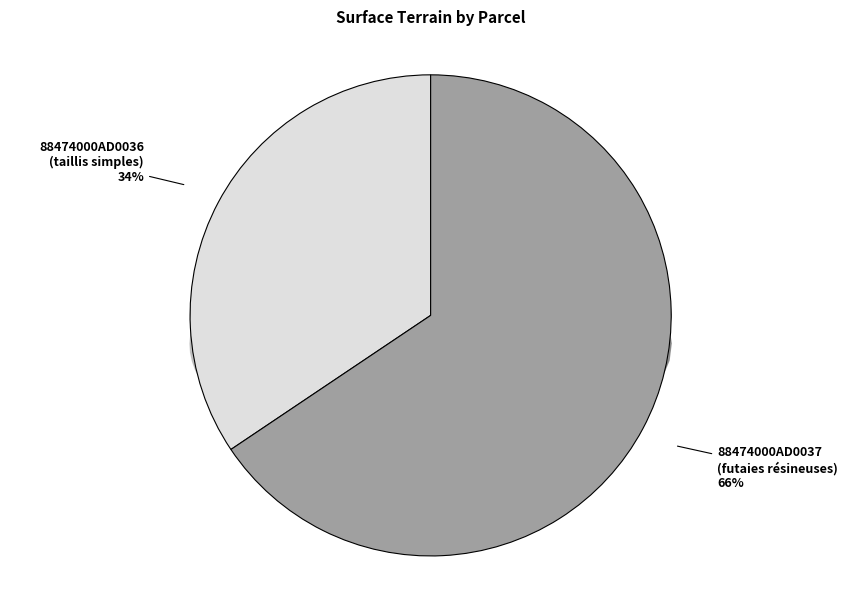

How many slices are in this pie chart?

2